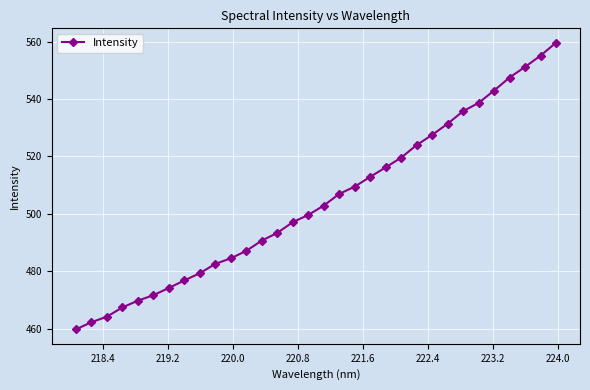

What is the value of the 10th point from the left?

482.6